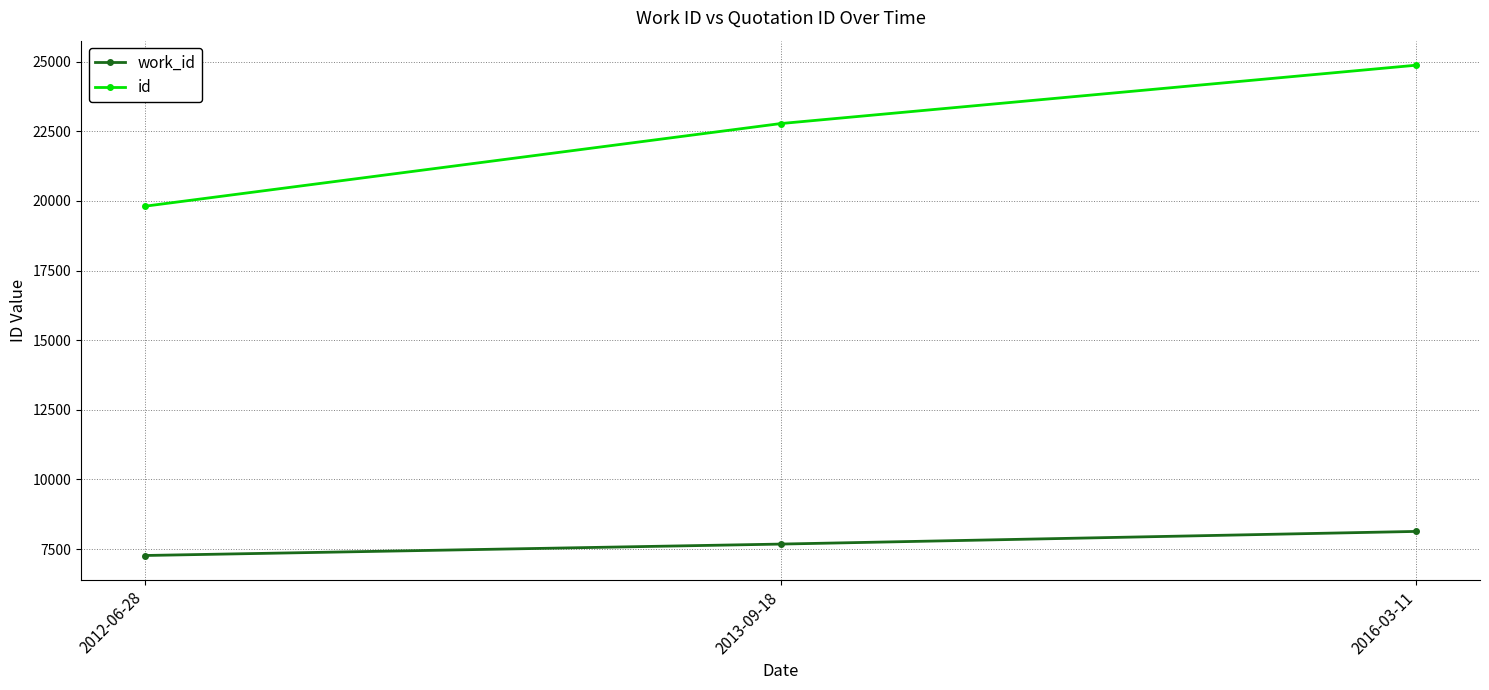

What is the sum of the work_id values at 2016-03-11 and 2012-06-28?

15399